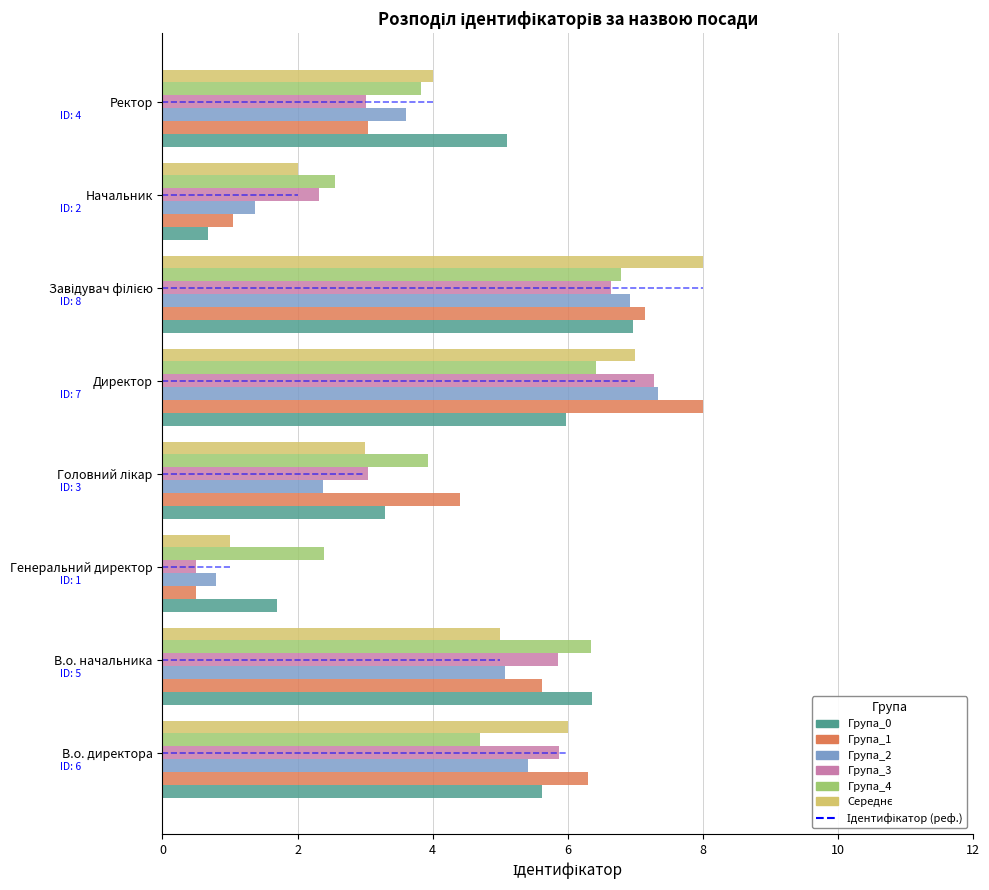

At which label does Група_3 reach its minimum?

Генеральний директор